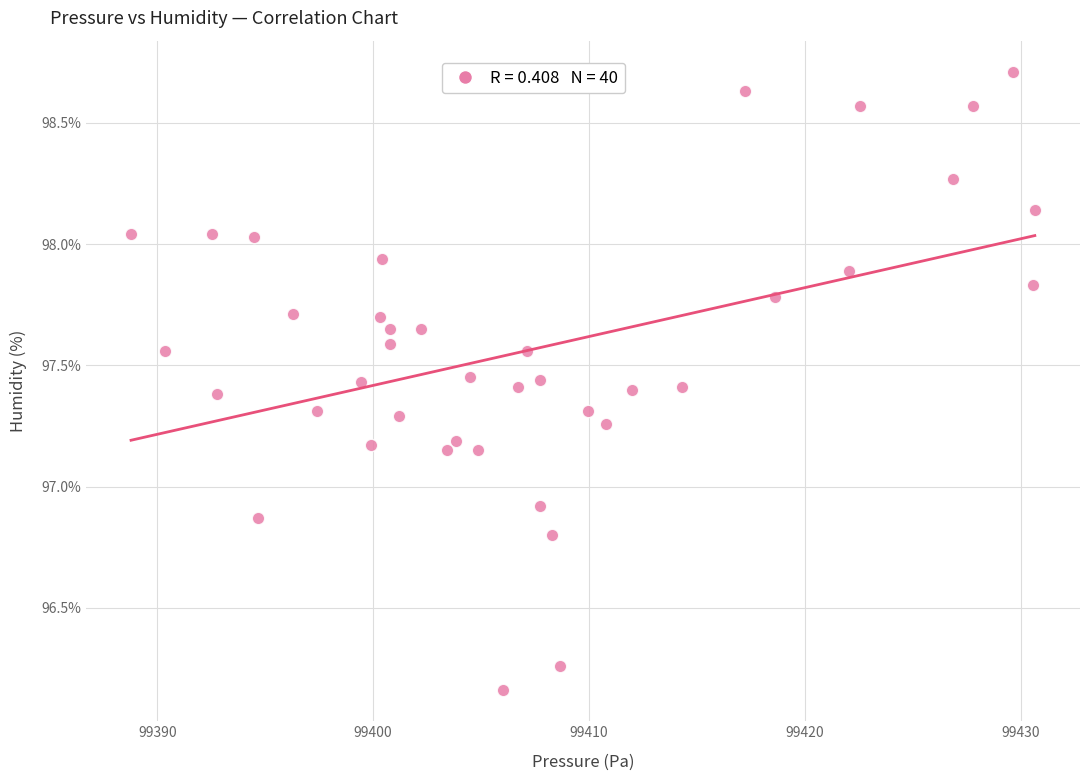

What is the range of X values (max minus min)?

41.9